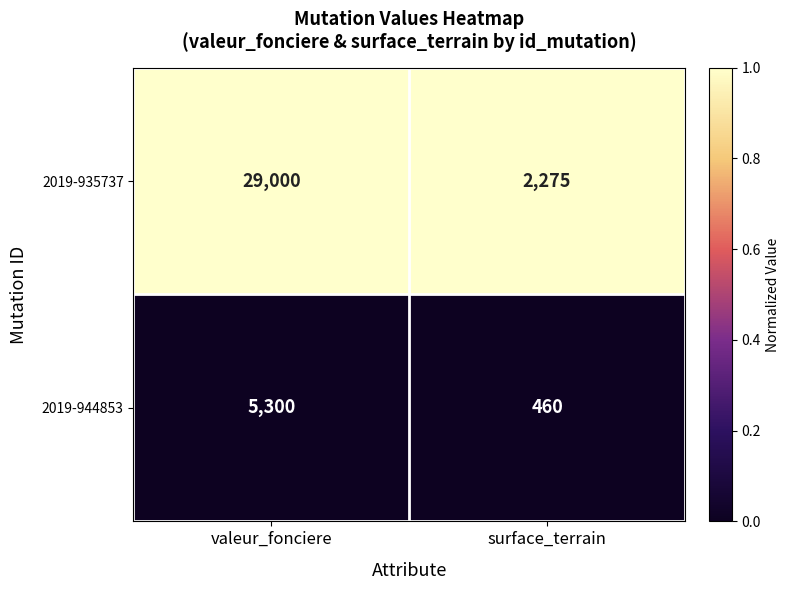

Which series has the largest total across all categories?

2019-935737